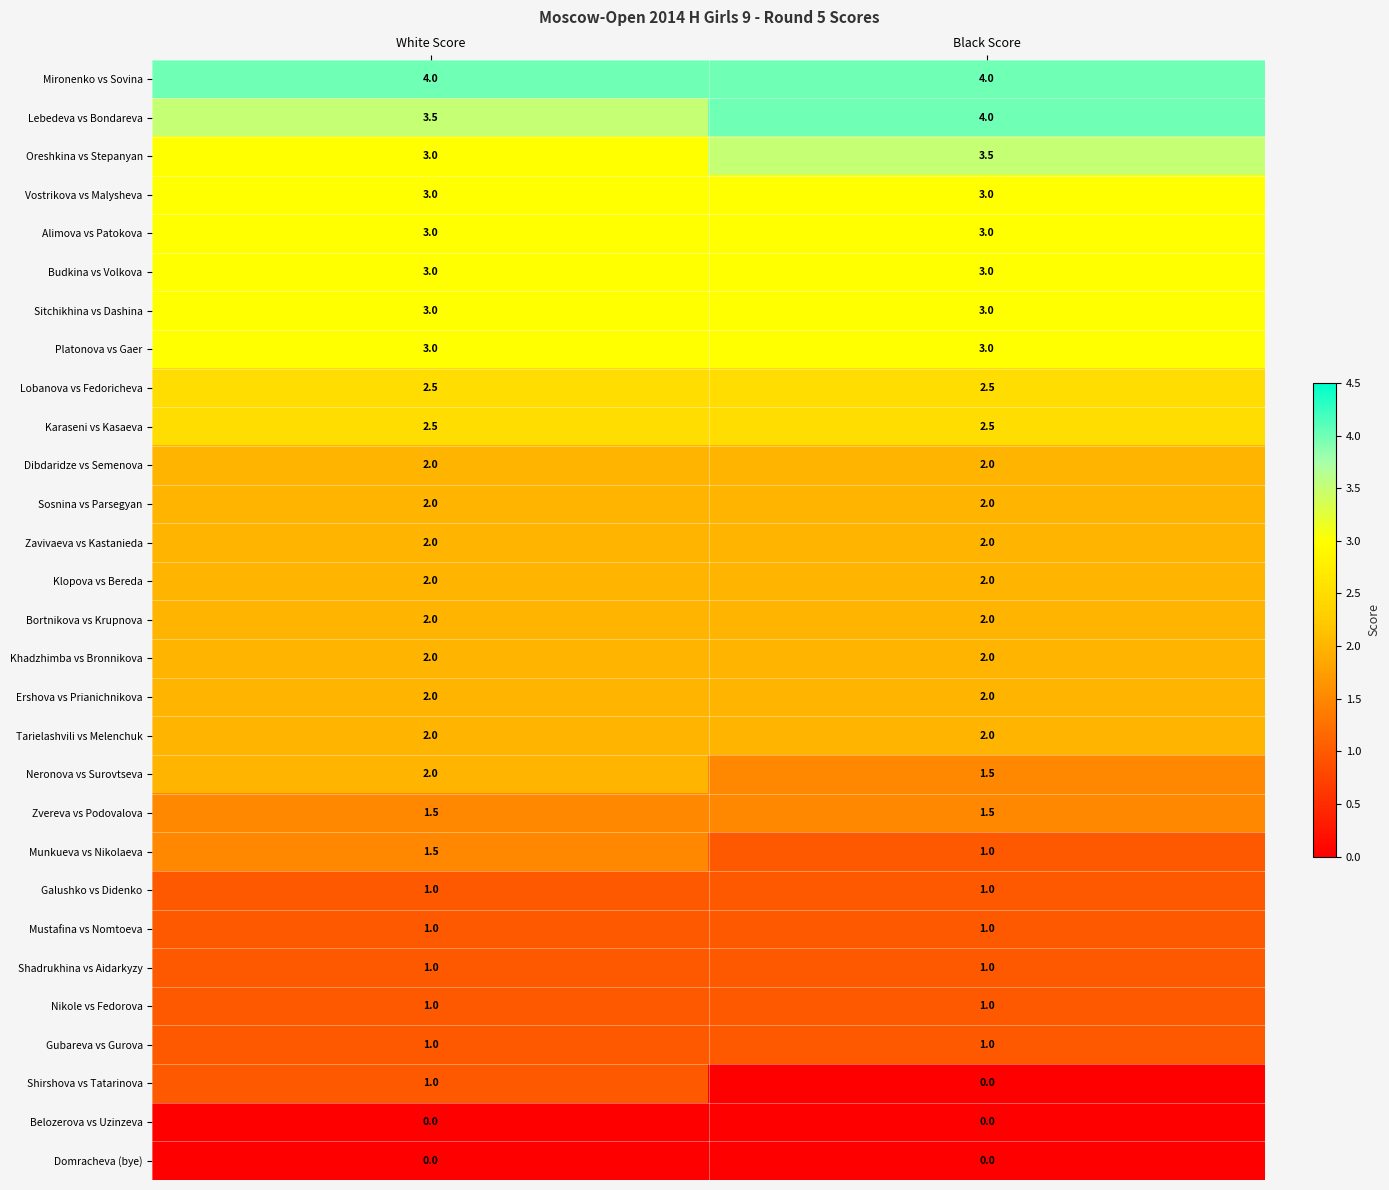

Count the number of categories in the chart.

2